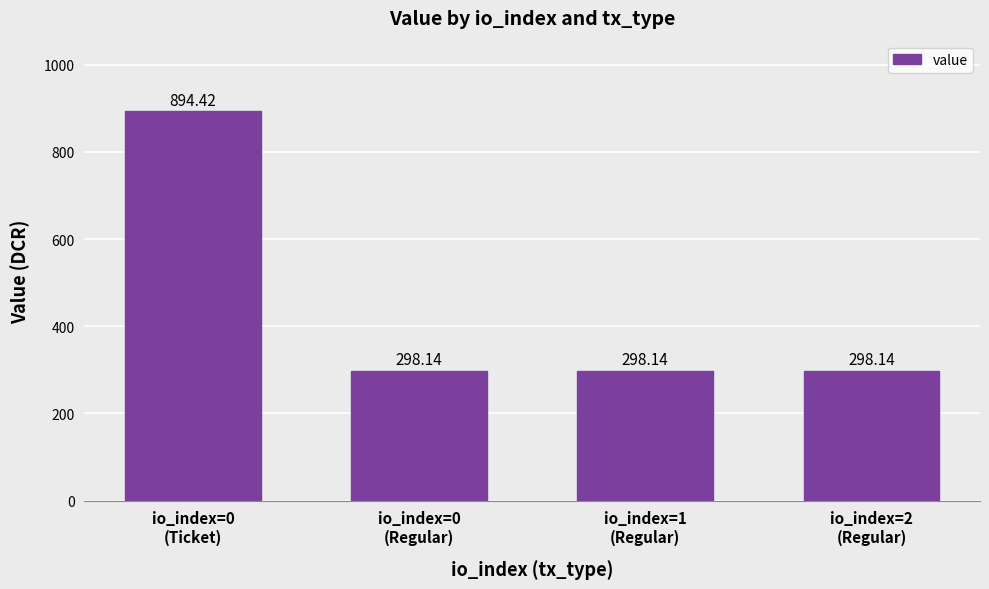

Does the chart contain stacked bars?

No